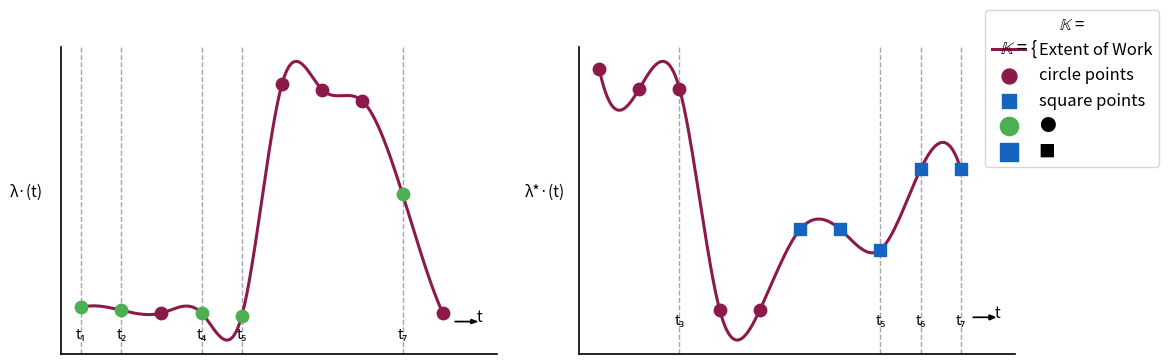

Which series has the largest total across all categories?

Extent of Work